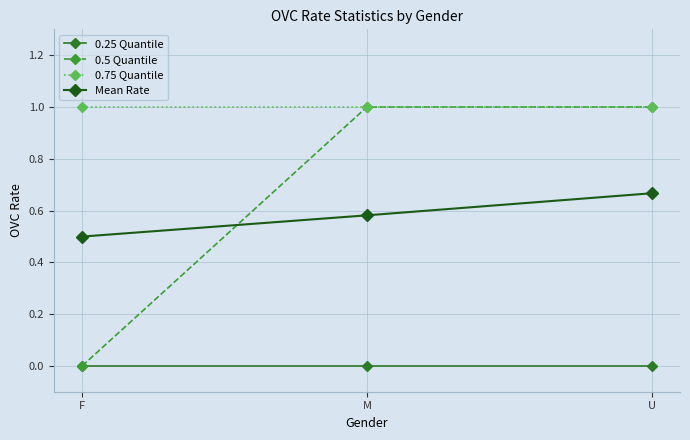

At how many categories does at least one series exceed 0?

3